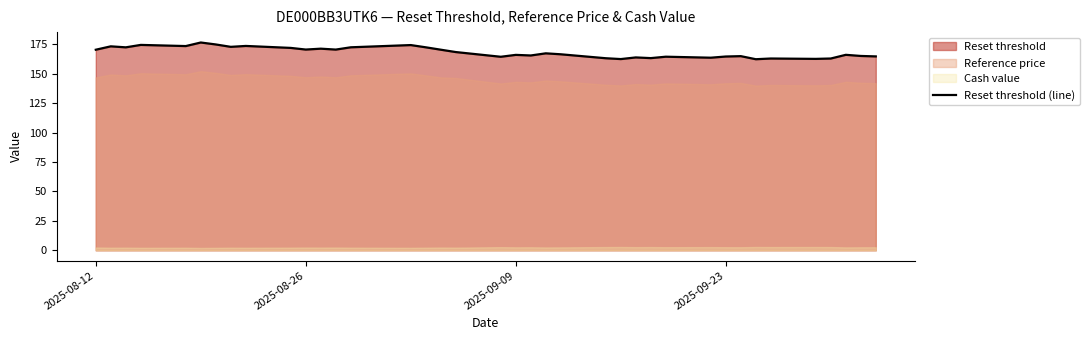

What is the value of the 14th point from the left?

172.4